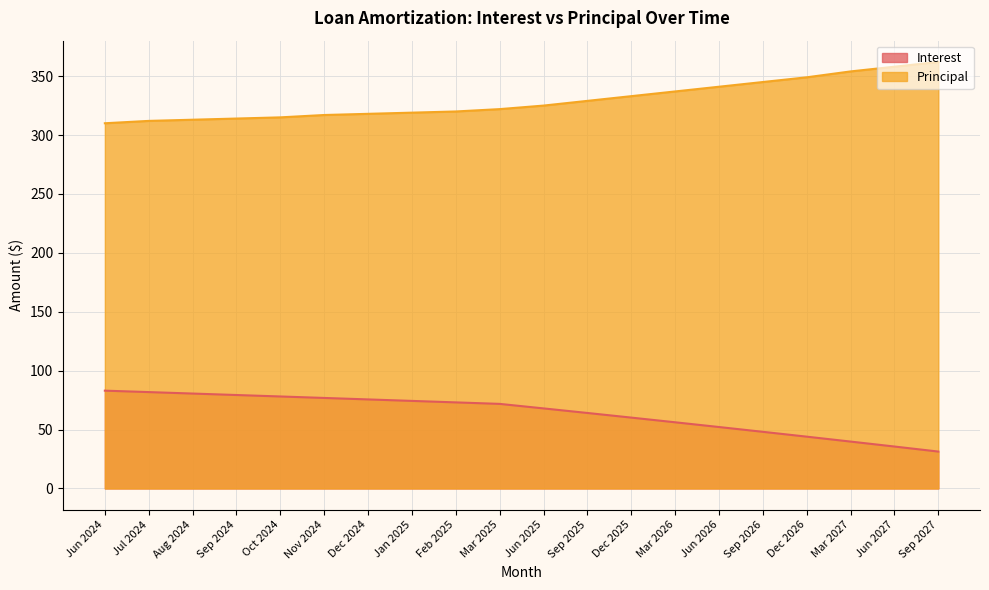

What is the difference between the highest and lowest values at Jan 2025?

244.7